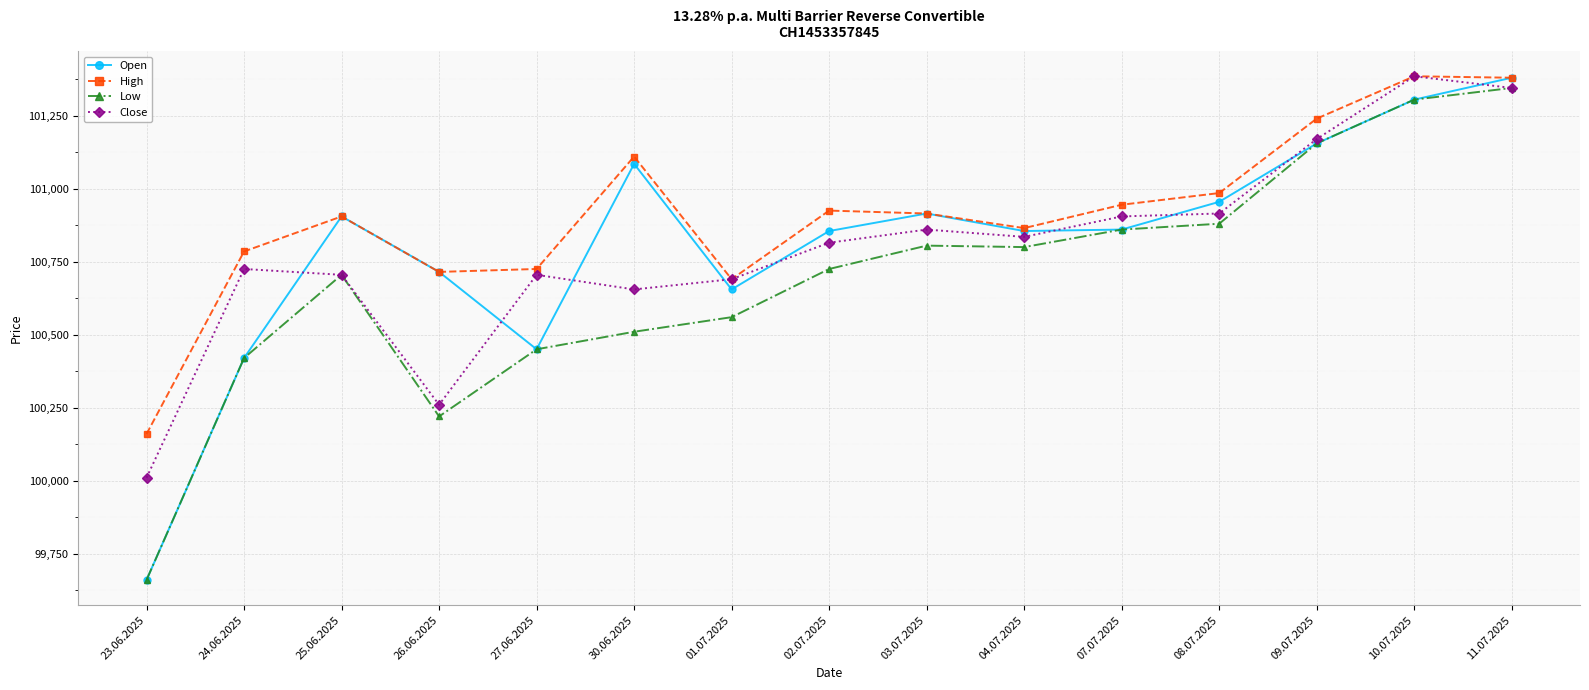

What is the total value across all series at 30.06.2025?

403360